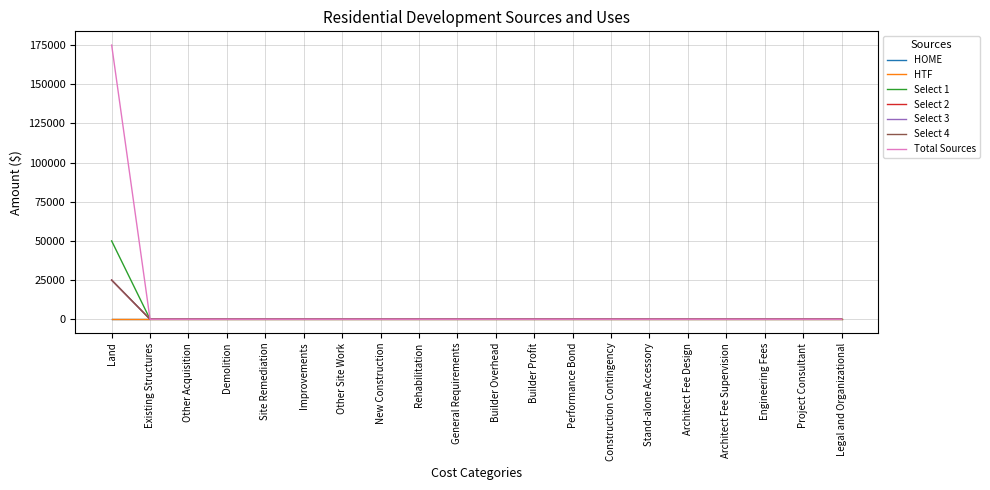

True or false: Select 1 has a value of 20600 at Rehabilitation.

False